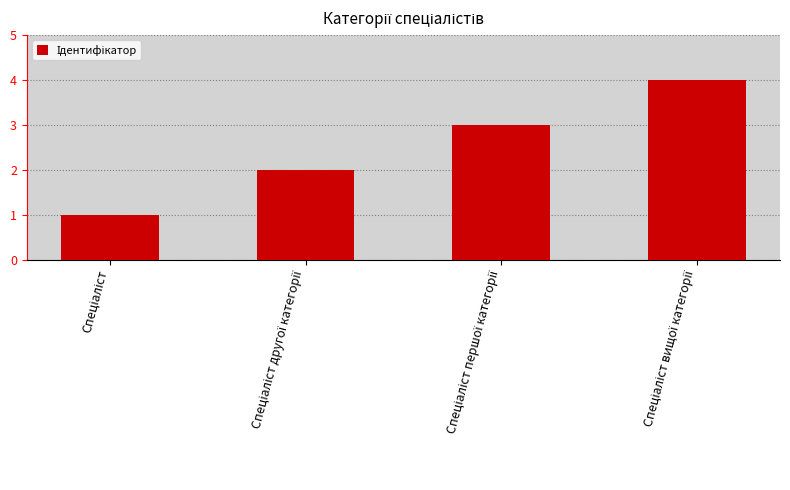

Reading left to right, list all the values displayed in this chart.

1	2	3	4